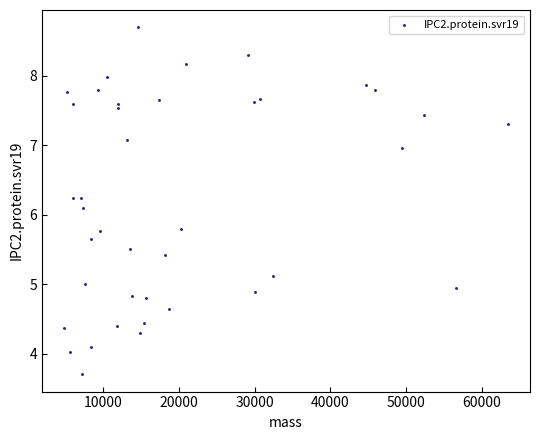

What Y value in the scatter plot is closest to 6?

6.1